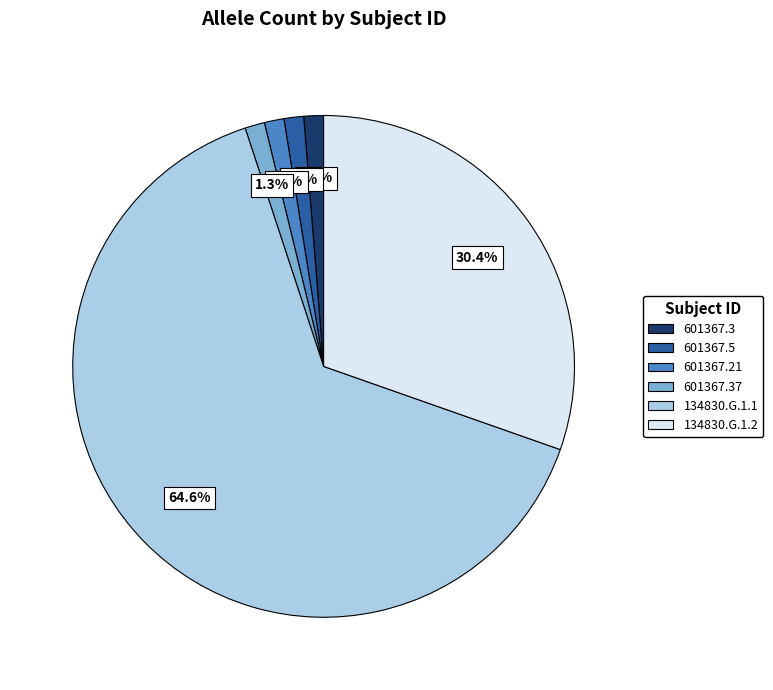

Is there any slice that represents more than half of the pie?

Yes